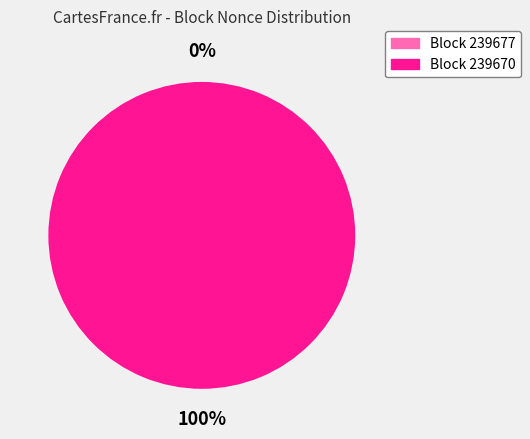

What percentage do 239670 and 239677 together represent?

100.0%